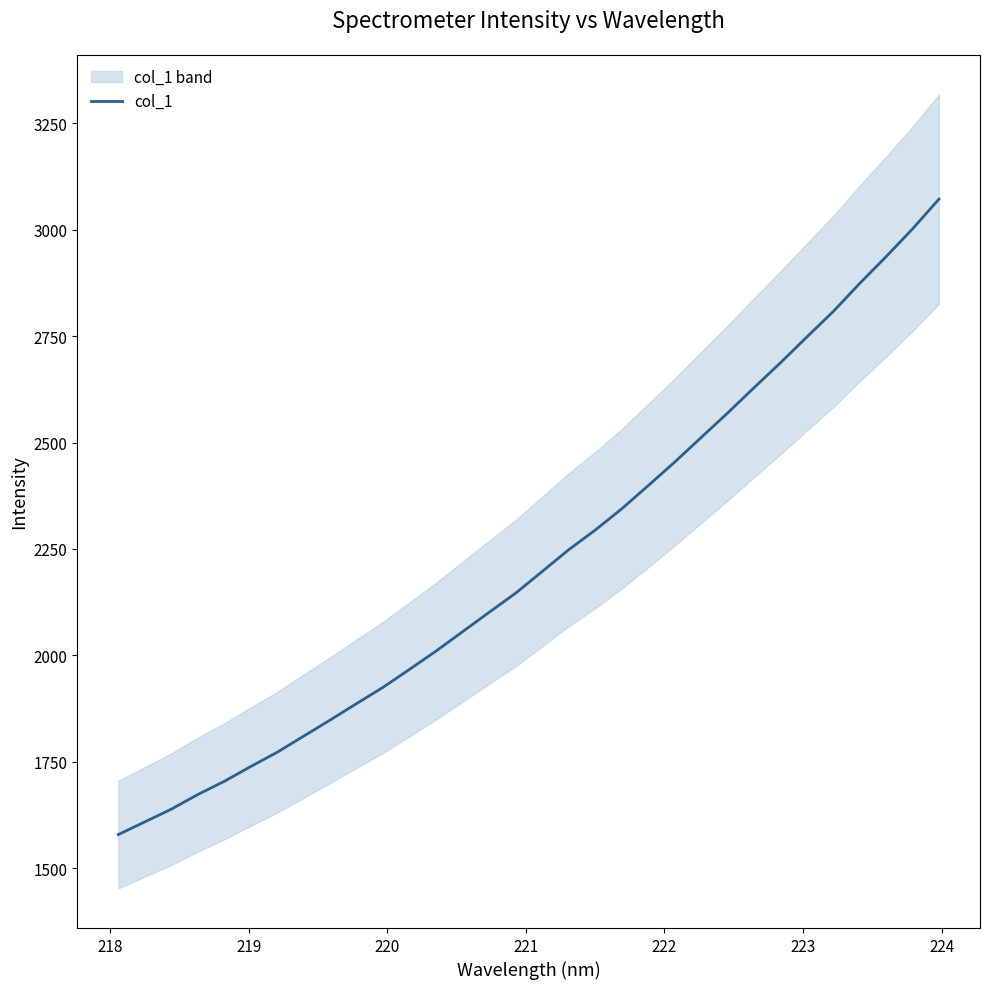

Which has a higher value, 224 or 222?

224